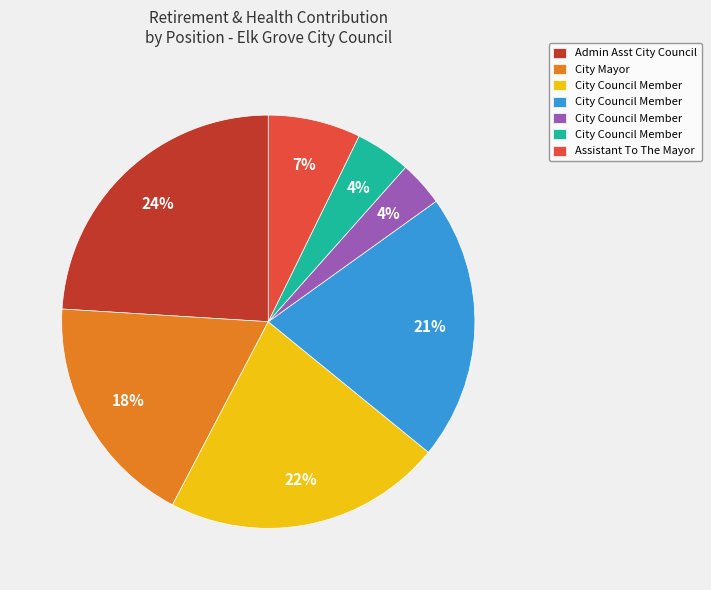

Does any single category account for the majority?

No